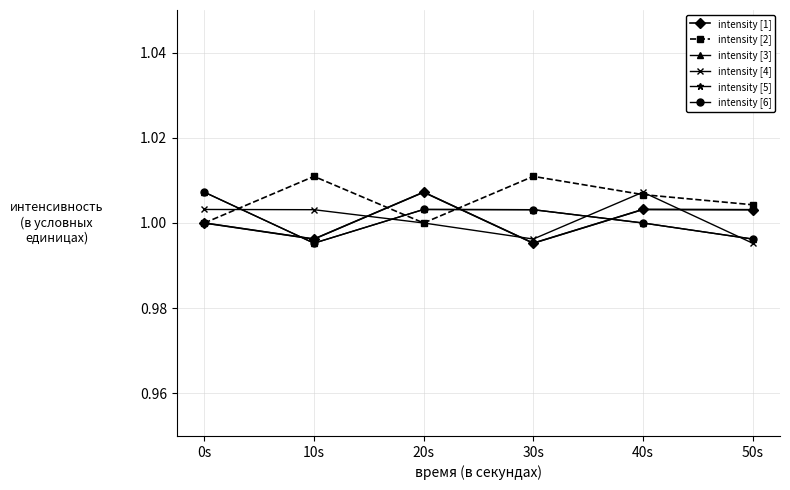

Where is the first local maximum for intensity [3]?

20s